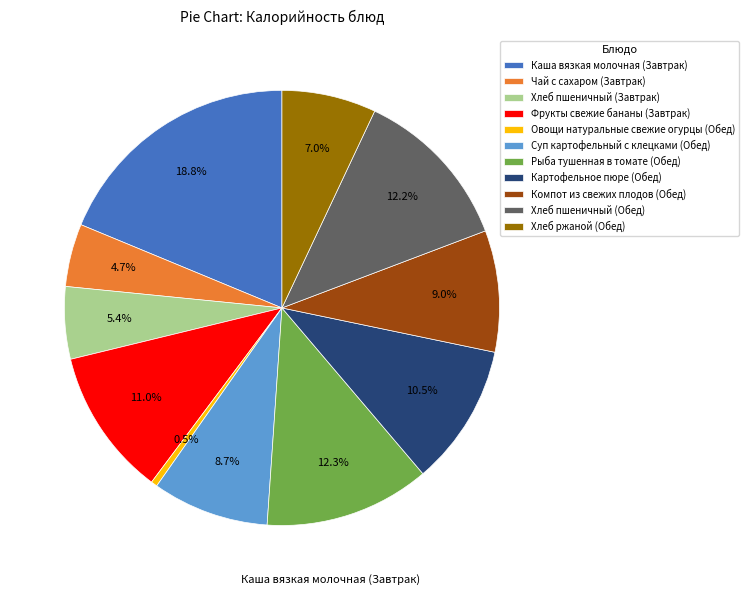

The Картофельное пюре (Обед) slice represents 25% of the pie. True or false?

False